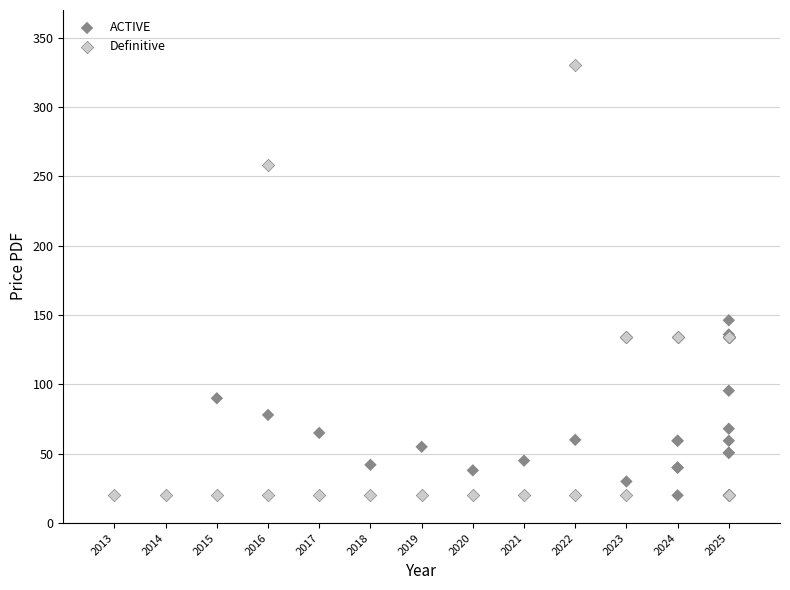

Which series has the widest spread of Y values?

Definitive